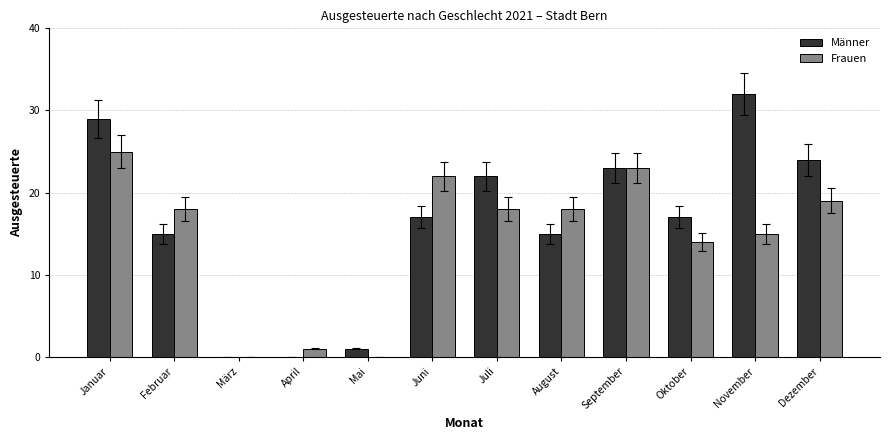

How many distinct data groups are displayed?

2